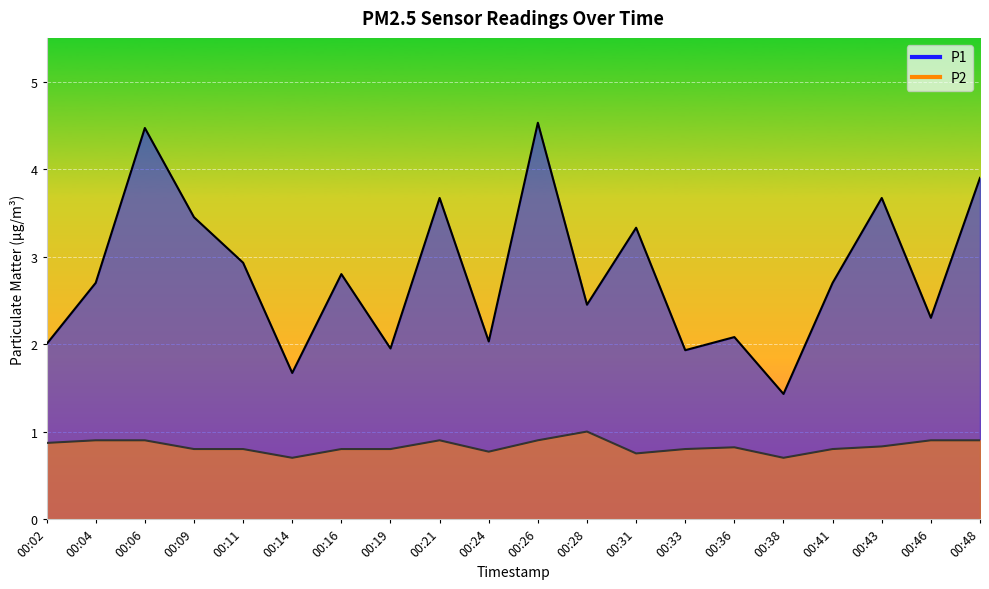

What is the smallest value displayed?

0.7